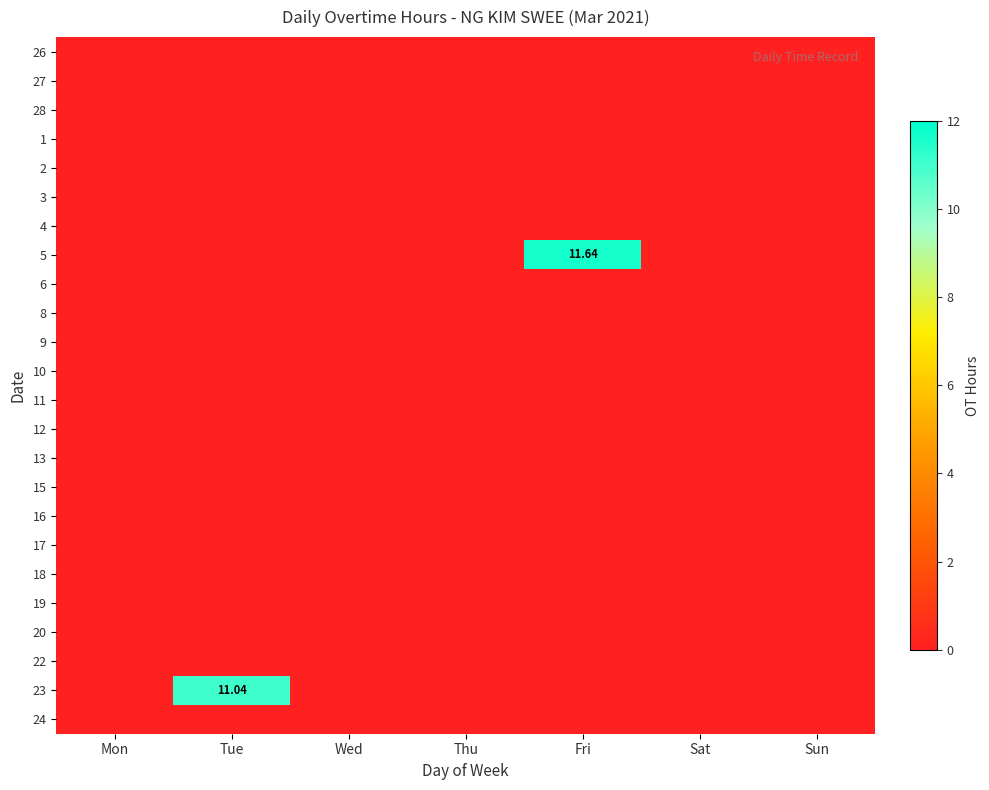

Where is 3 nearest to the value 0?

Mon